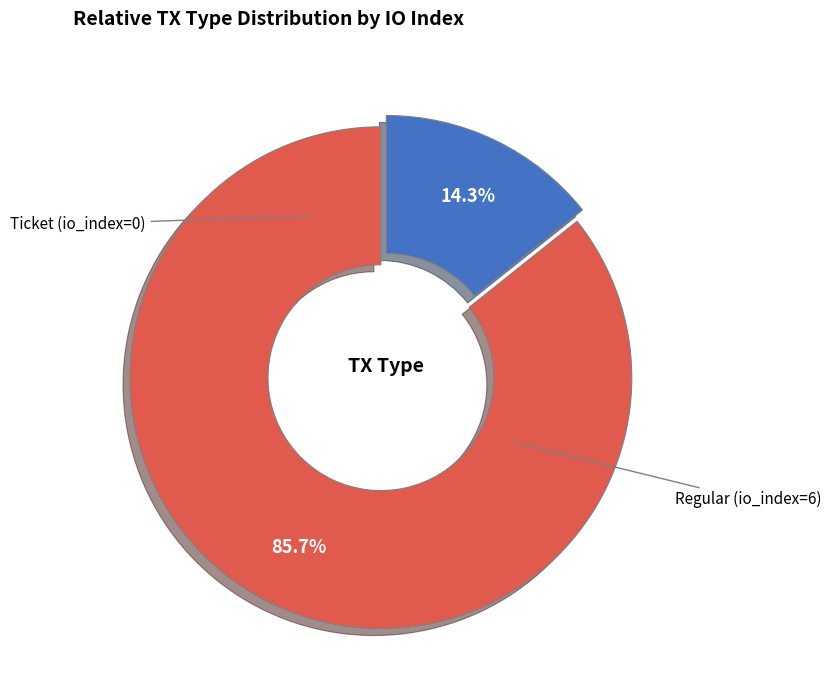

Does any single category account for the majority?

Yes